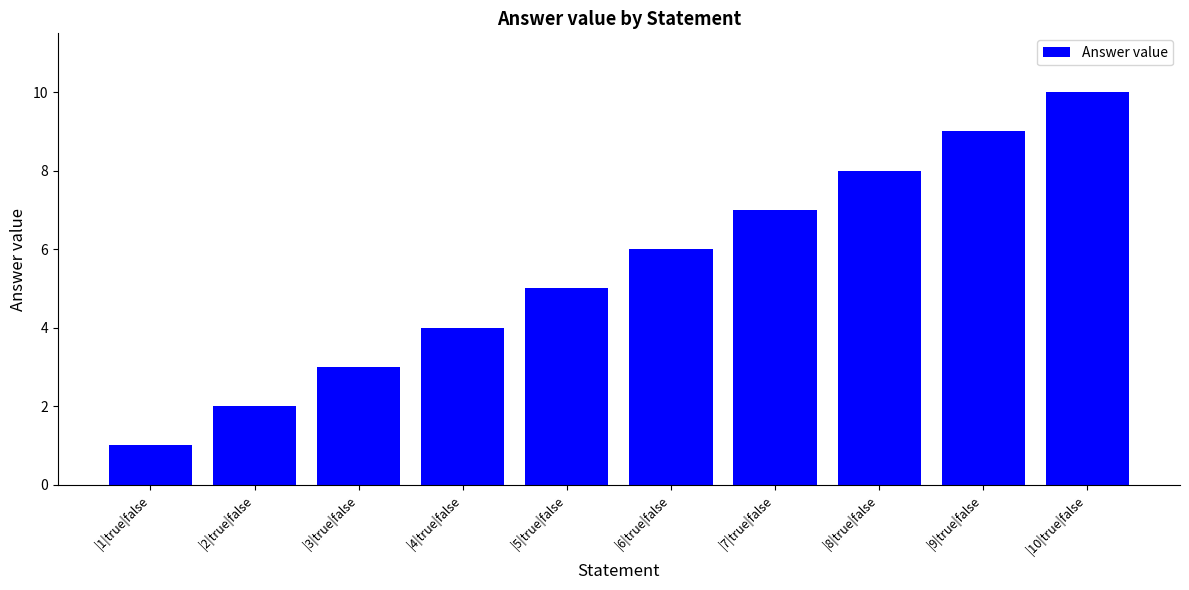

True or false: the data shows 6 at |6|true|false.

True